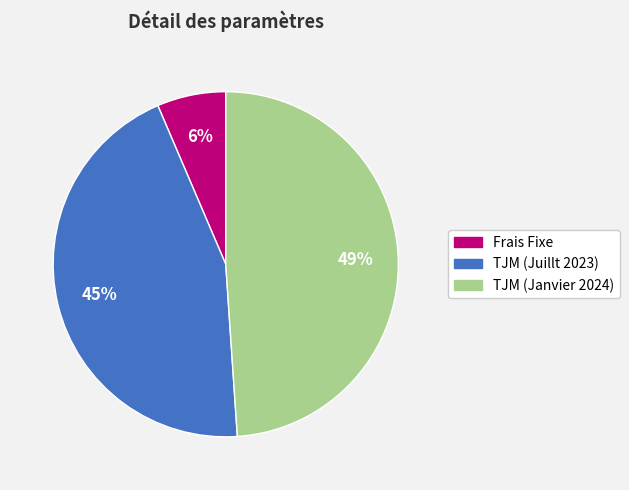

Is the sum of Frais Fixe and TJM (Janvier 2024) greater than half?

Yes